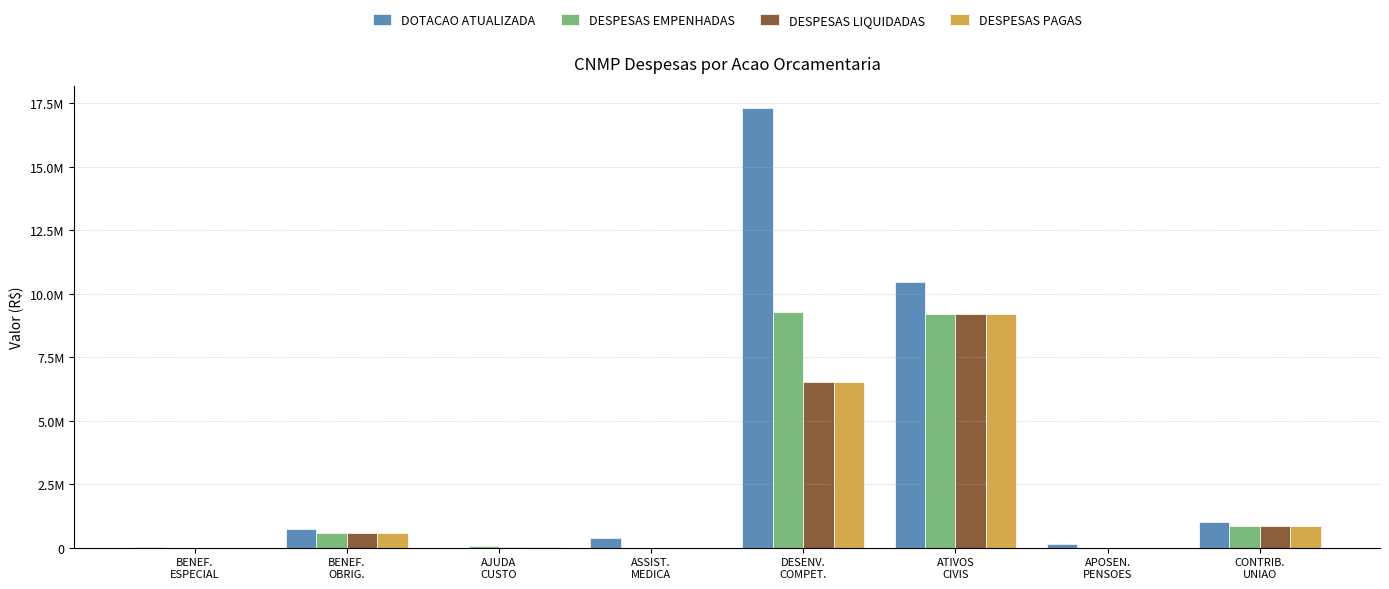

The value of DESPESAS PAGAS at BENEF.
ESPECIAL is 6047081.7. True or false?

False